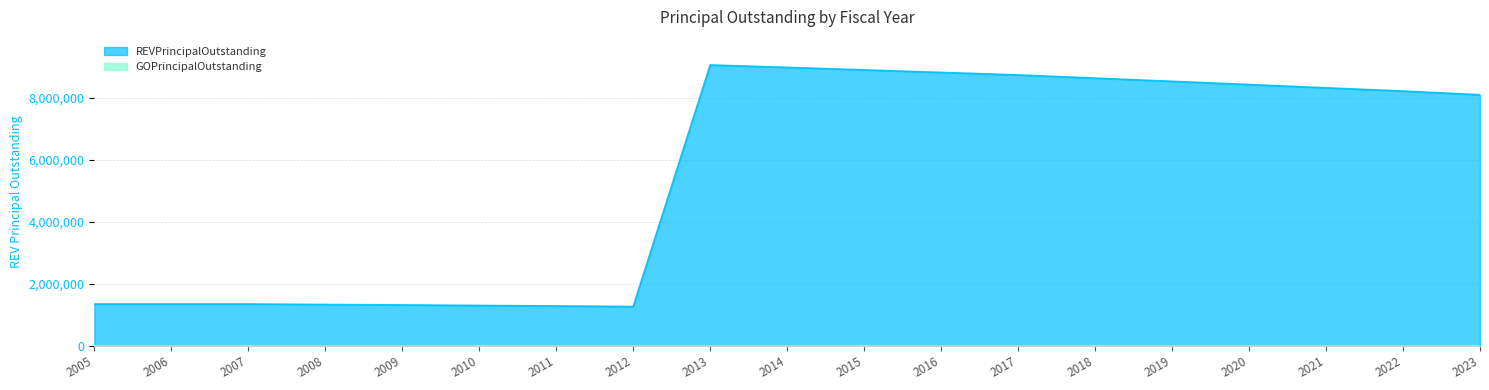

Which label corresponds to the largest value in the chart?

2013